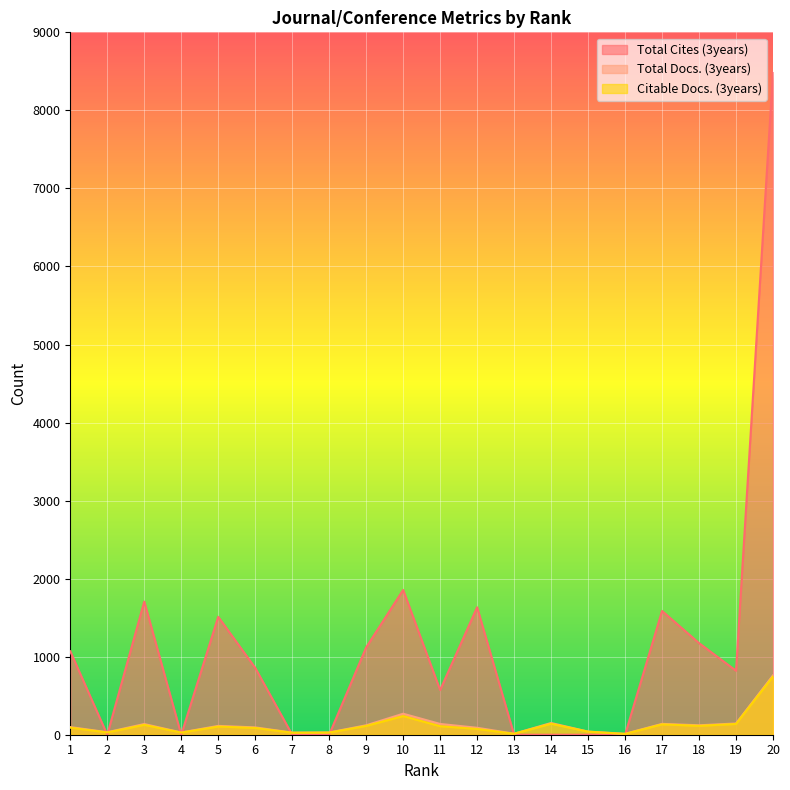

After their last crossing, which series has the higher values: Total Docs. (3years) or Total Cites (3years)?

Total Cites (3years)